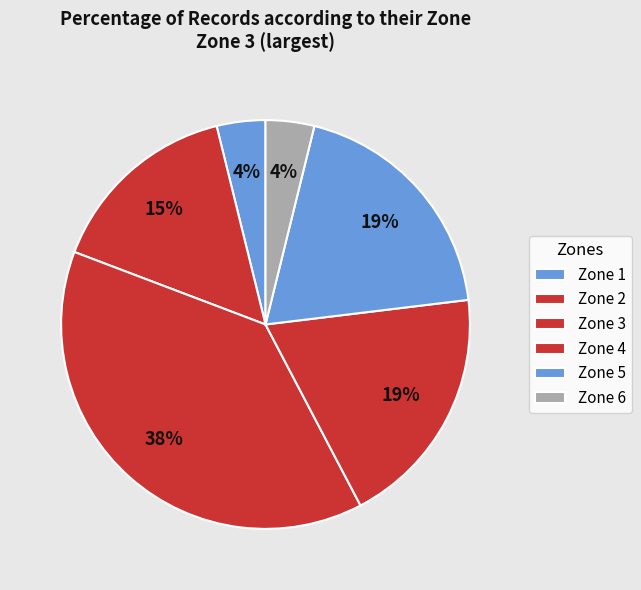

How many slices are in this pie chart?

6